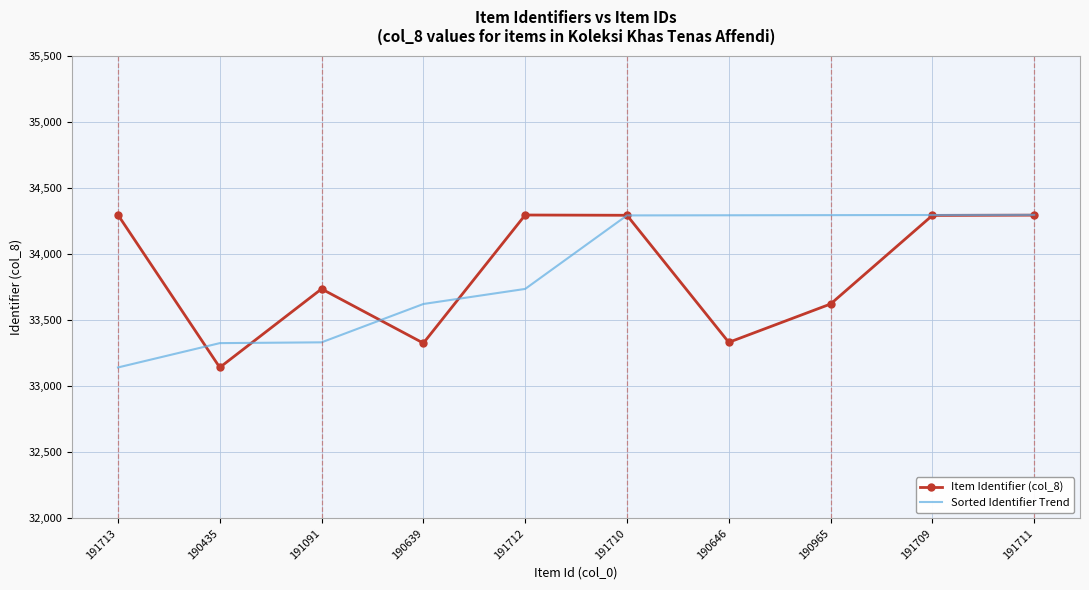

What is the sum of all Item Identifier (col_8) values?

338618